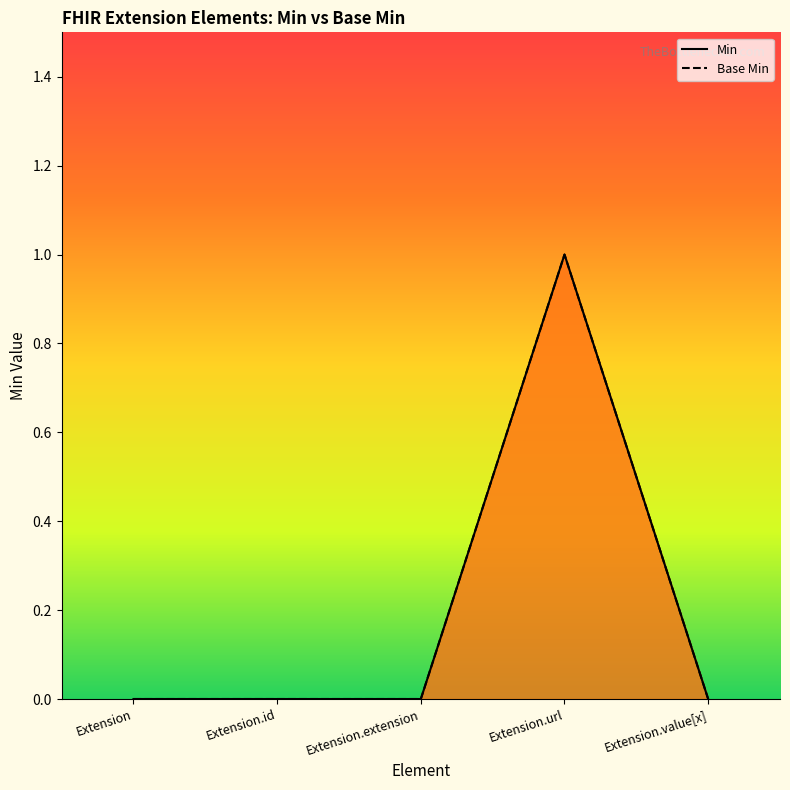

At which label does Min reach its peak?

Extension.url